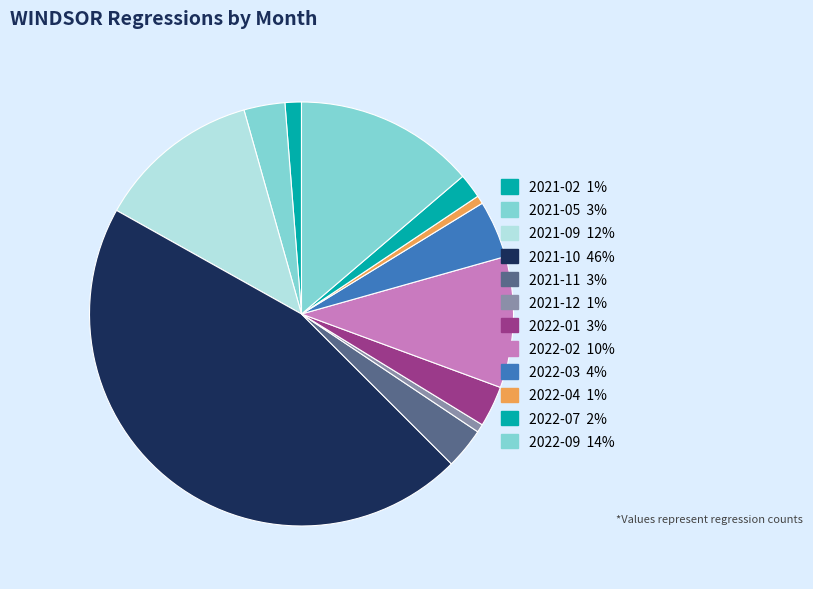

How many slices are in this pie chart?

12